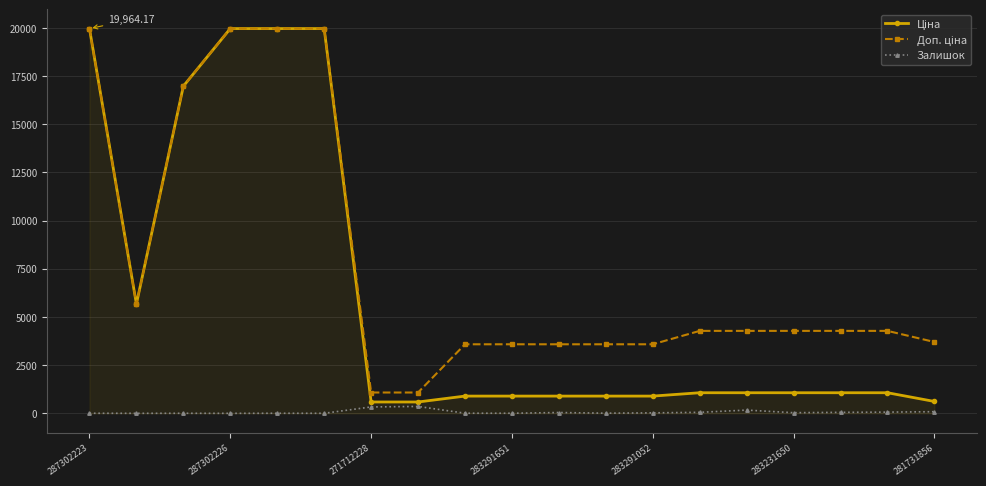

At how many categories does at least one series exceed 3980?

11